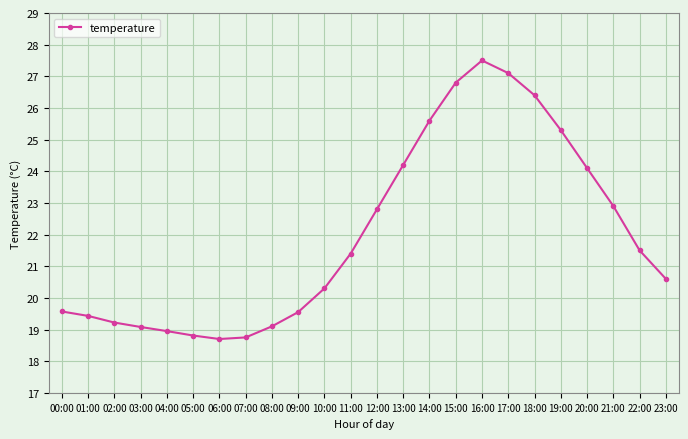

What is the maximum value shown in the chart?

27.5